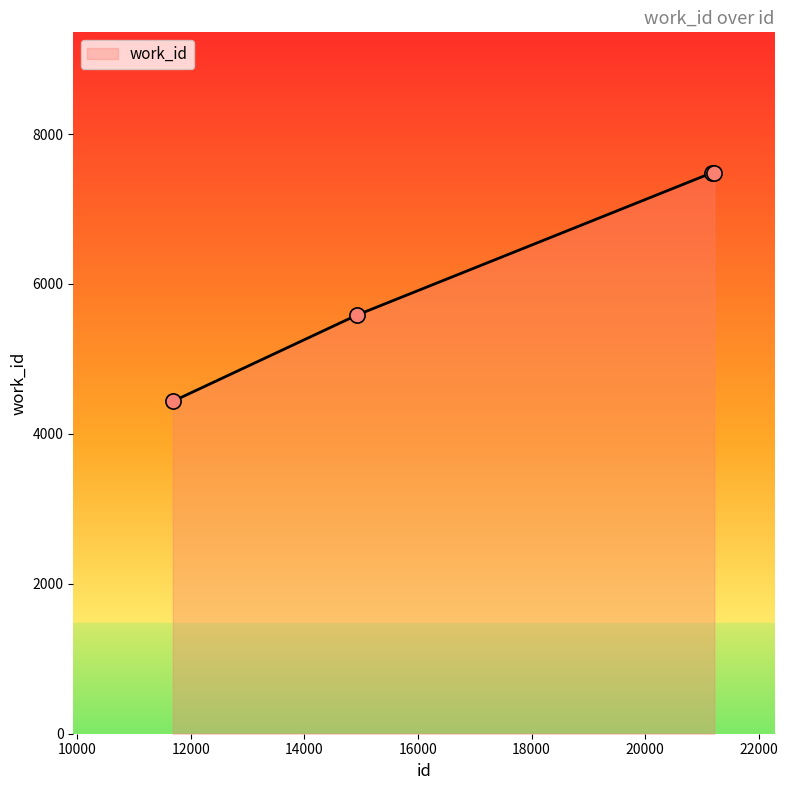

What is the minimum value shown in the chart?

4435